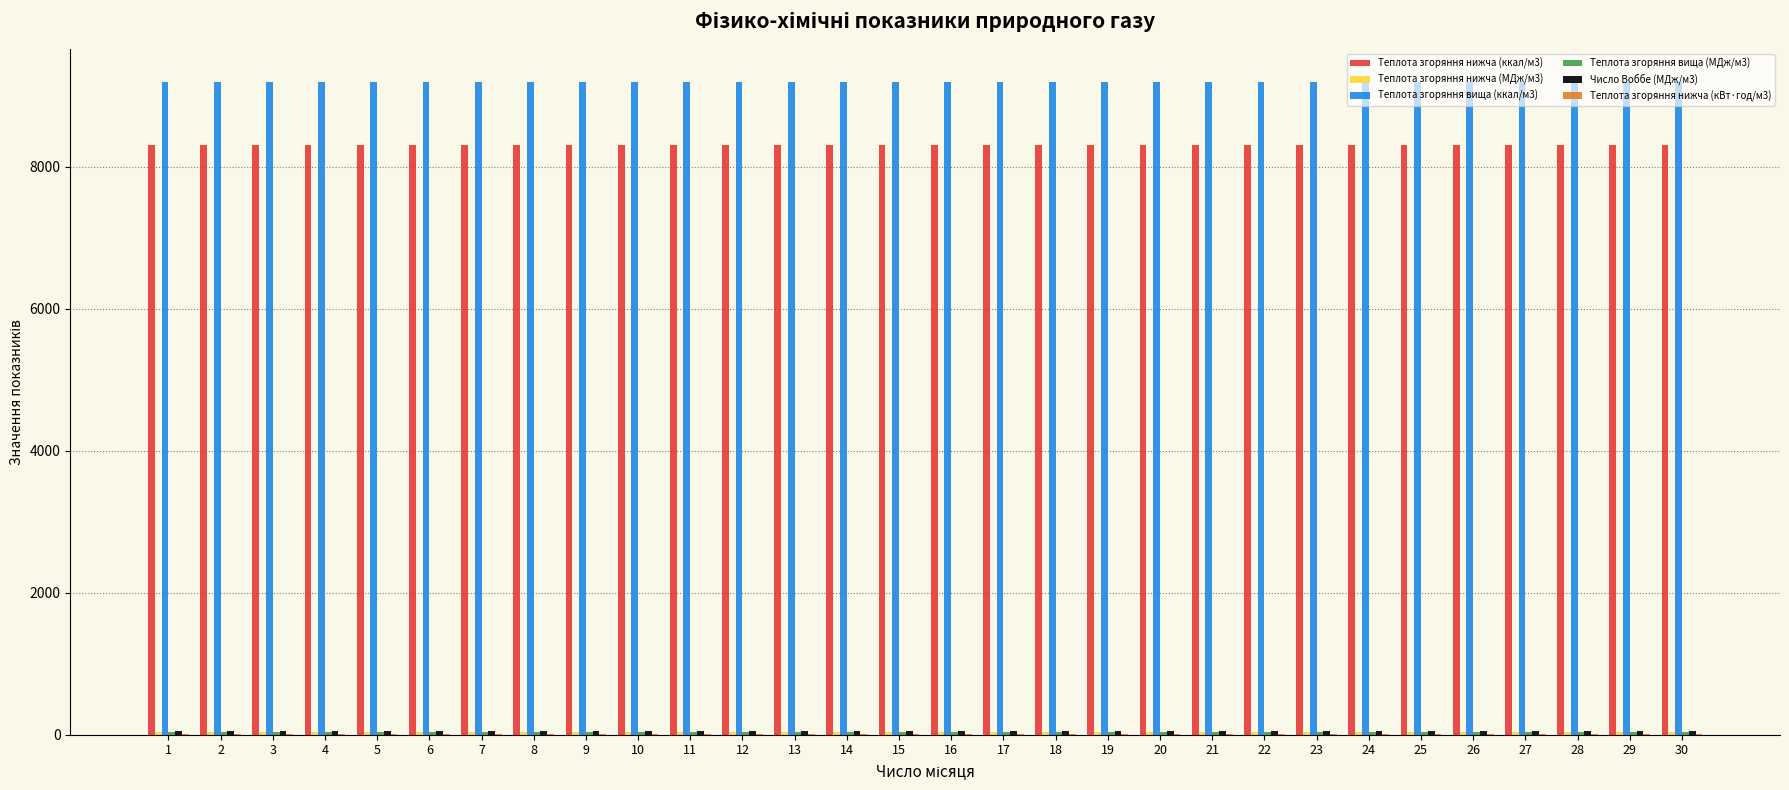

What is the greatest value displayed?

9200.3